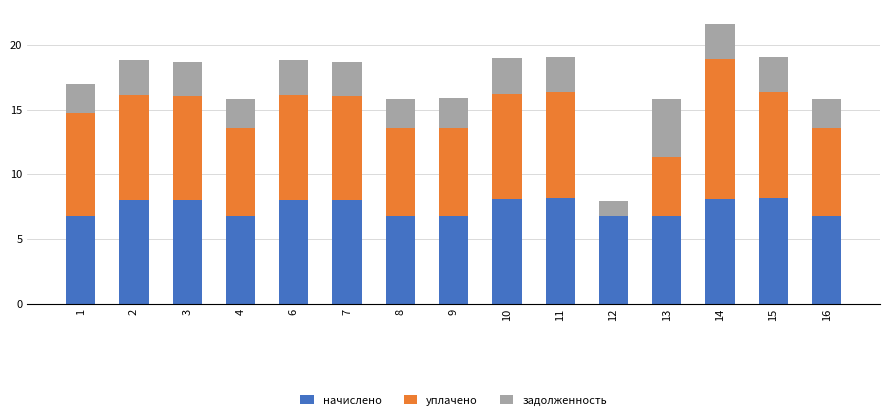

What is the total value across all series at 10?

19.0